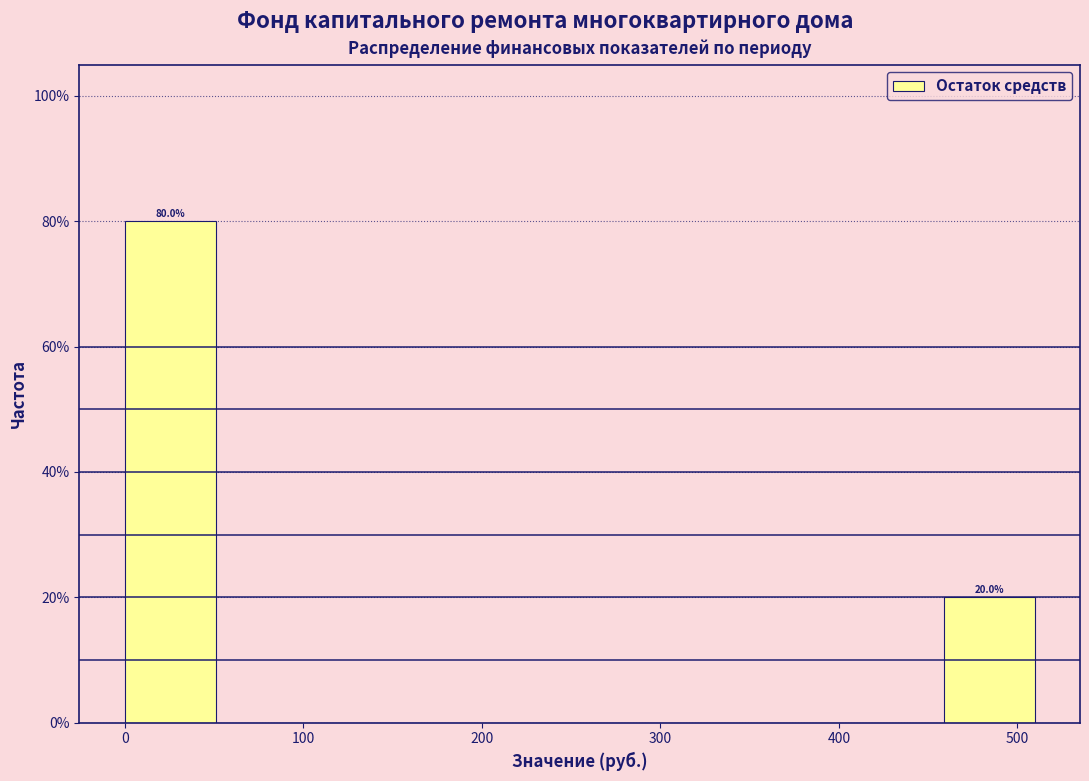

Over which range of the x-axis is the bar tallest?

0 to 50